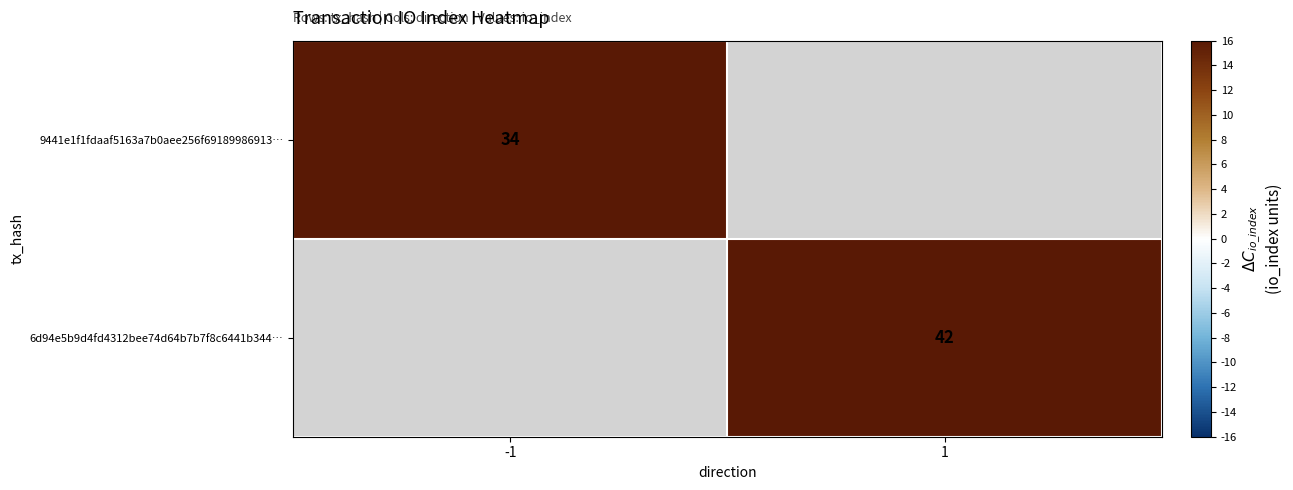

The value of 6d94e5b9d4fd4312bee74d64b7b7f8c6441b344… at 1 is 42. True or false?

True